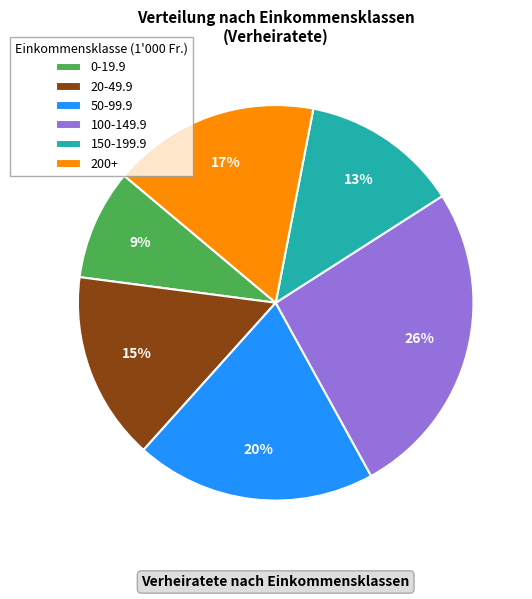

How many segments does this pie chart have?

6